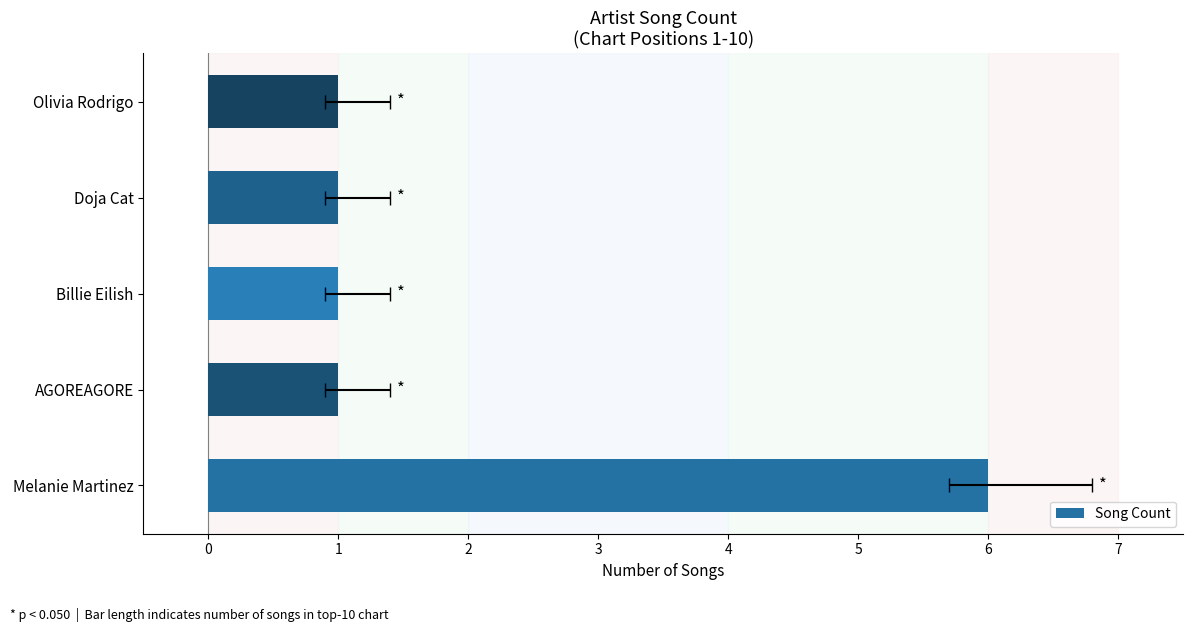

What is the sum of all values?

10